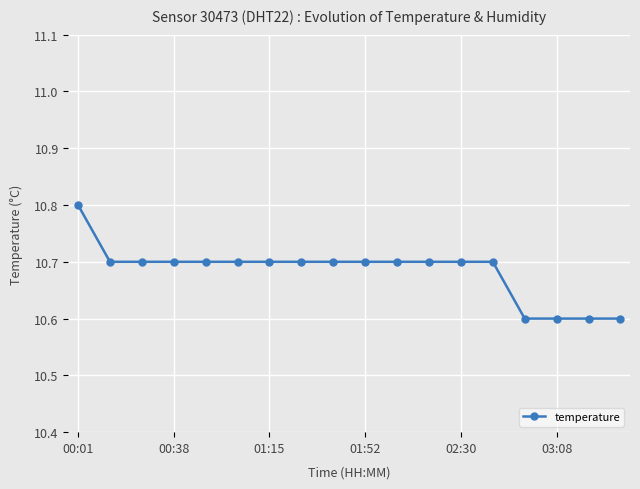

Does the chart display data point markers on the line(s)?

Yes